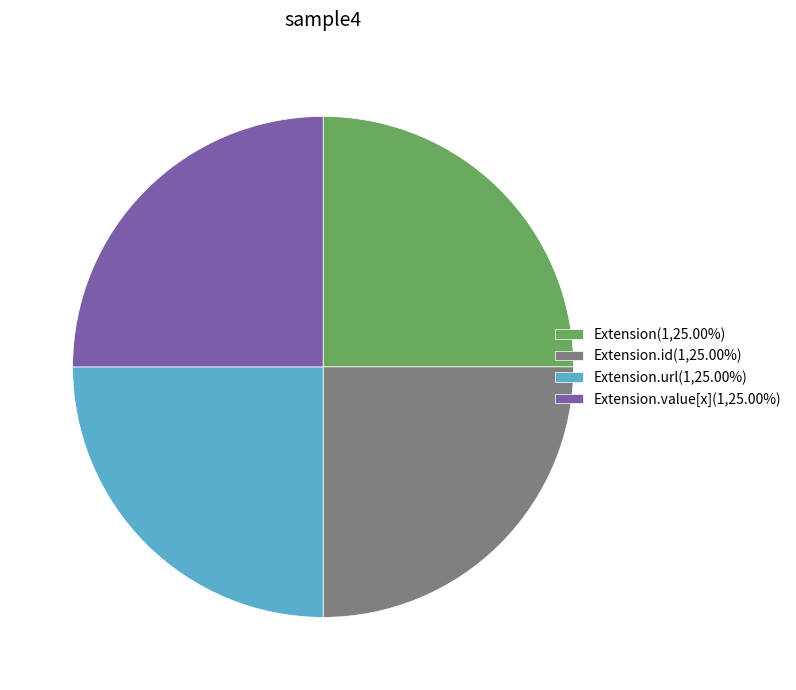

Does Extension.url(1,25.00%) represent more than half of the total?

No